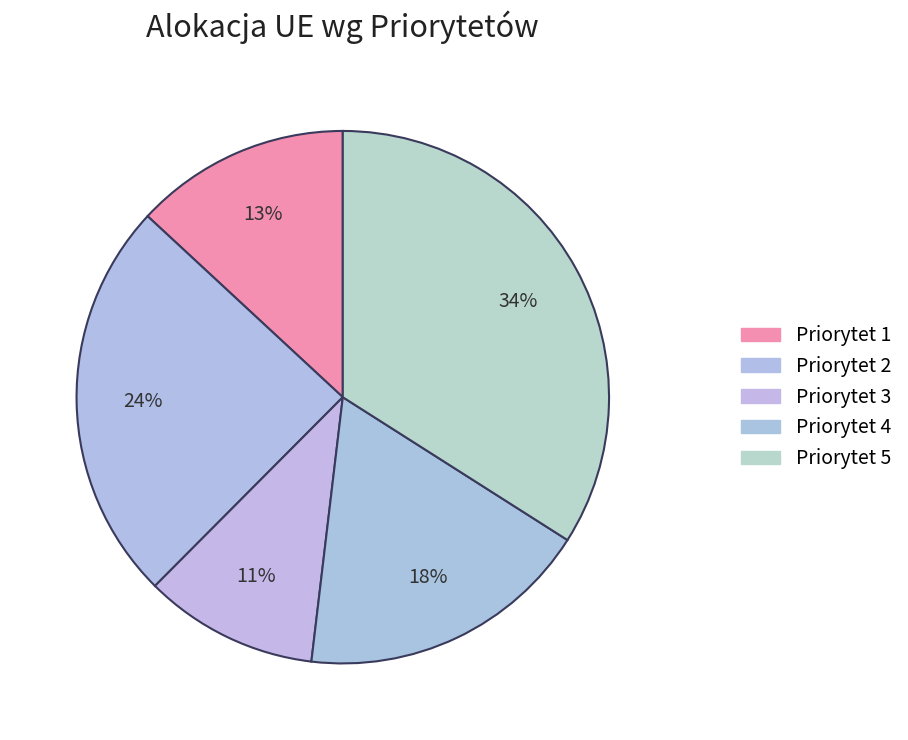

How many segments does this pie chart have?

5